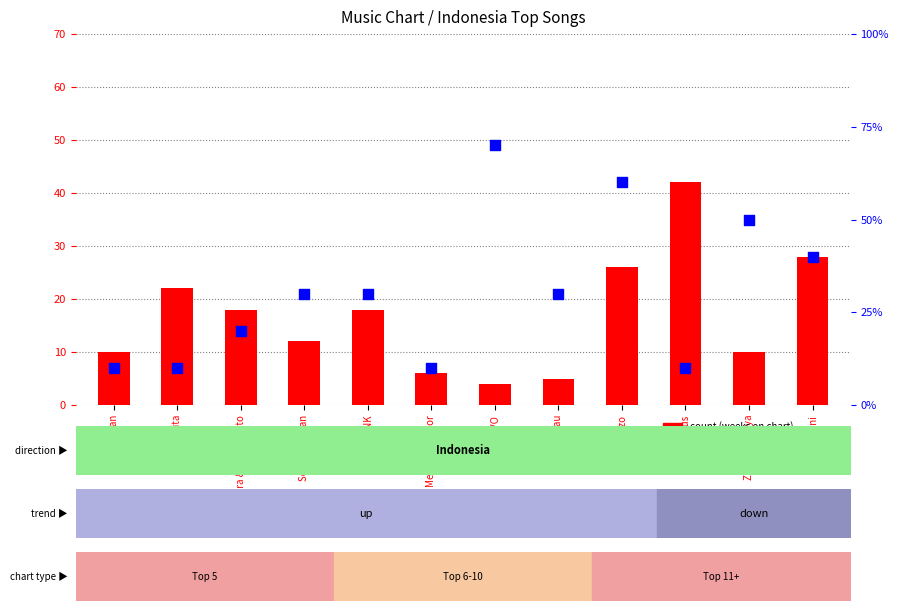

Which series reaches the maximum Y coordinate?

percentile rank within the sample